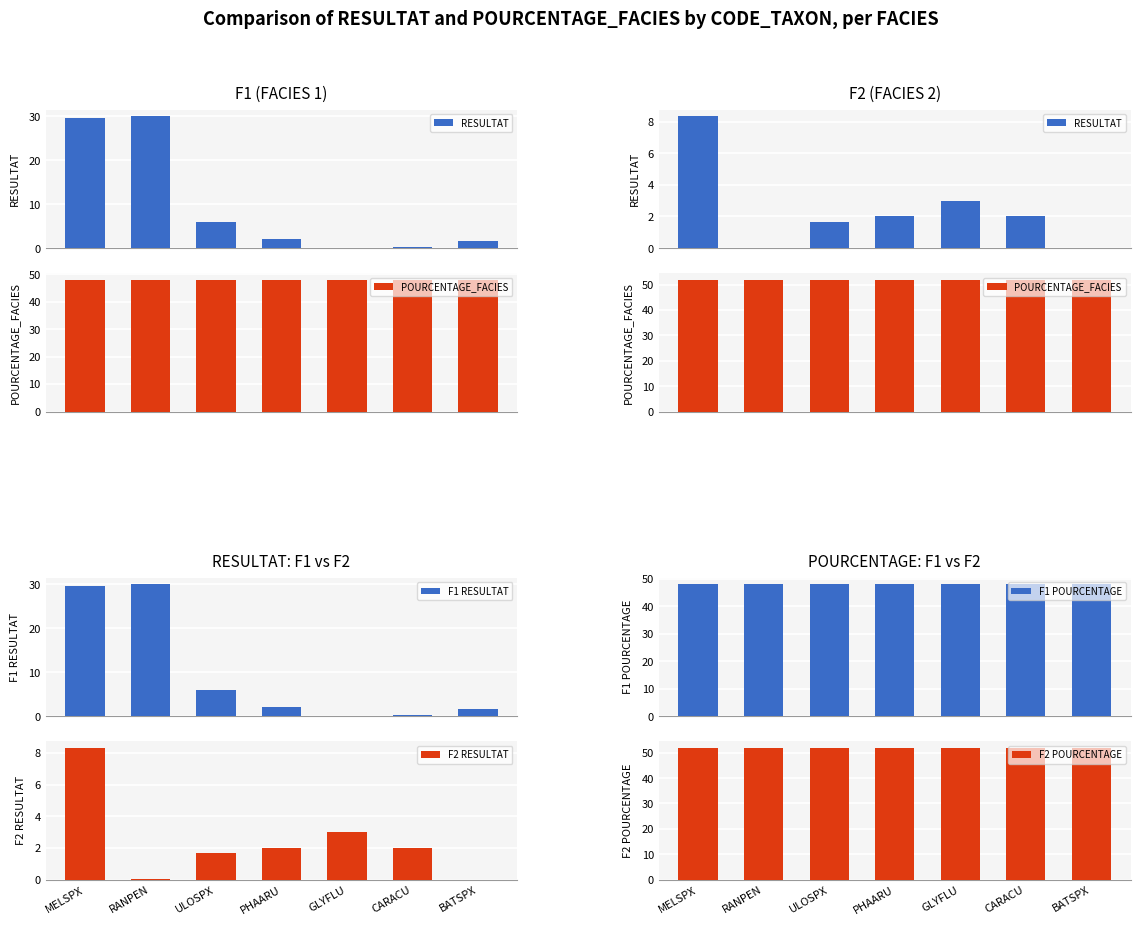

Where is POURCENTAGE_FACIES nearest to the value 52?

MELSPX